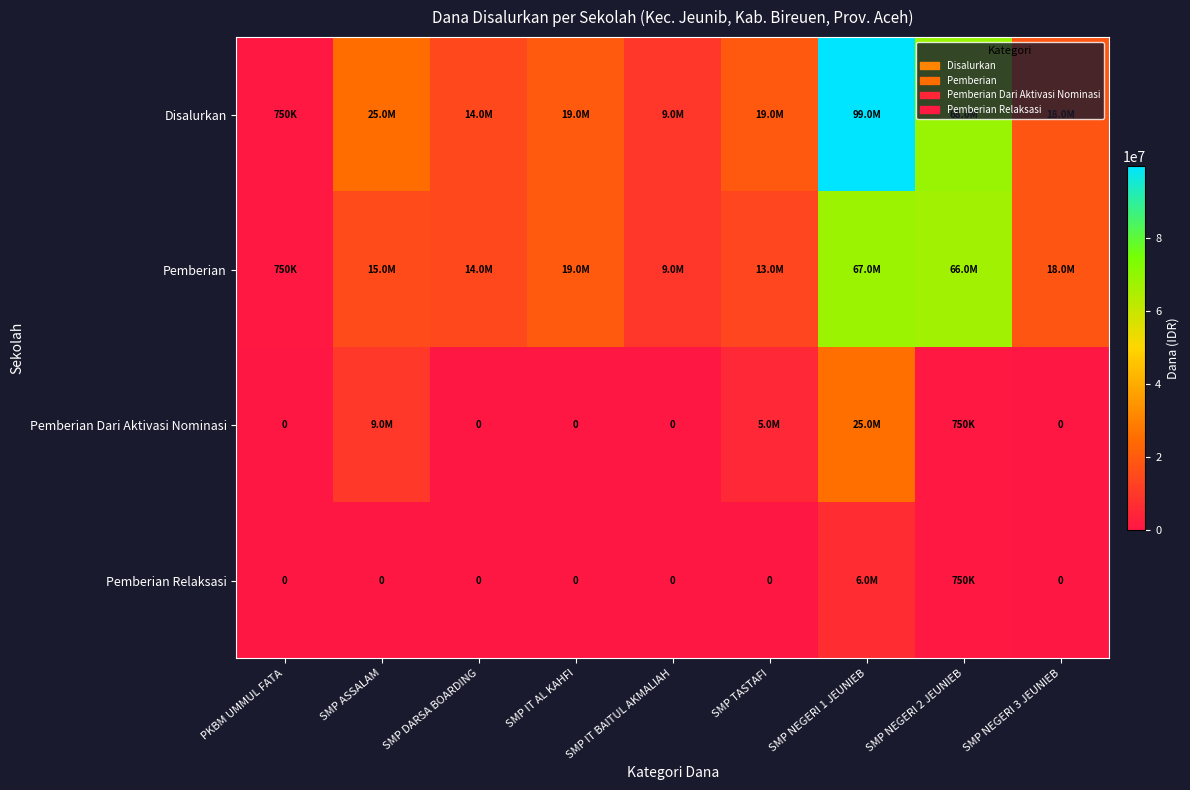

How many values in the Pemberian Dari Aktivasi Nominasi series exceed 0?

4